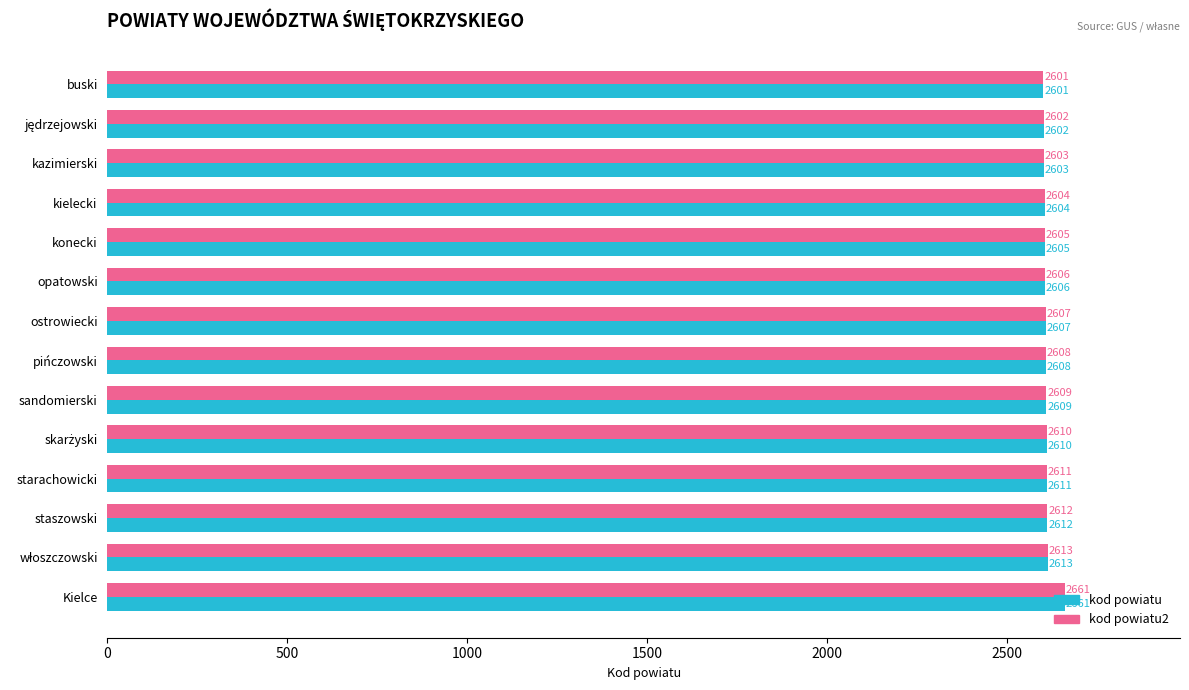

How many distinct data groups are displayed?

2